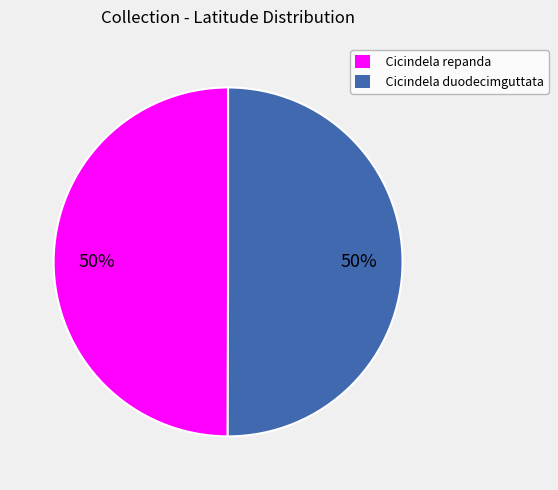

Is the sum of Cicindela repanda and Cicindela duodecimguttata greater than half?

Yes